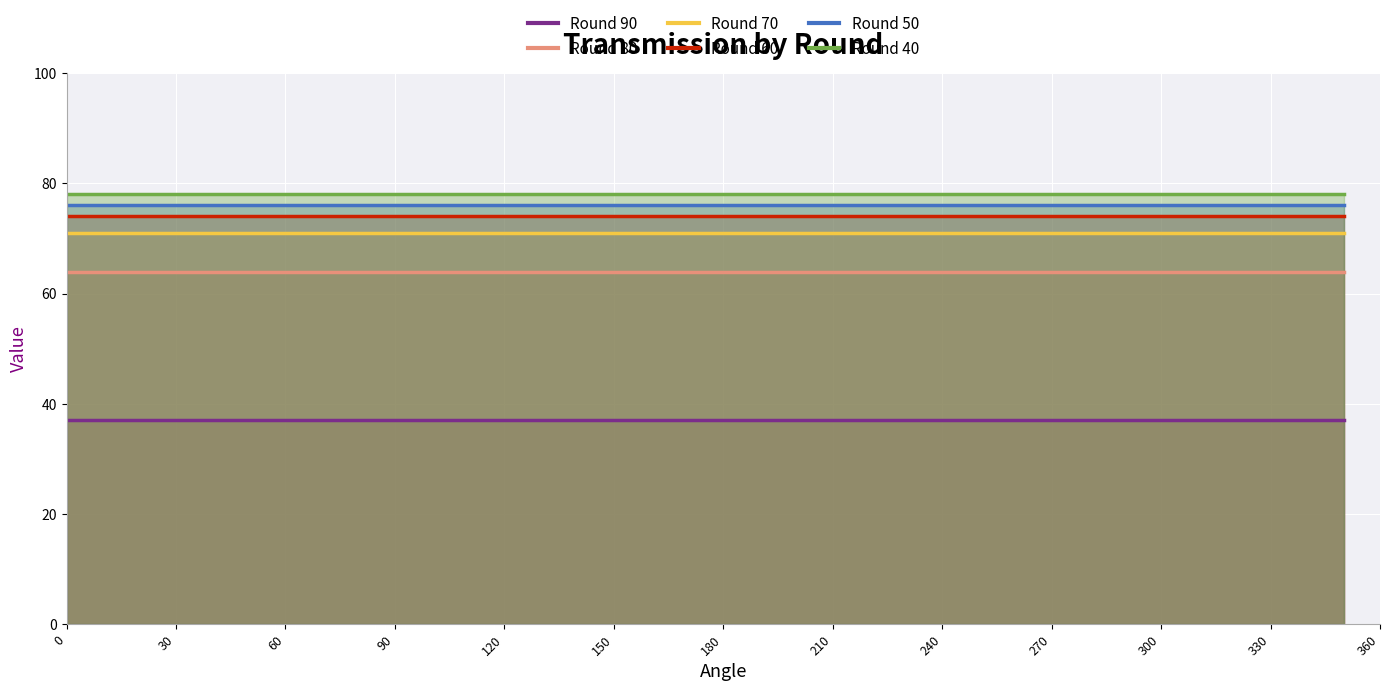

Which series has the largest range (max minus min)?

Round 90